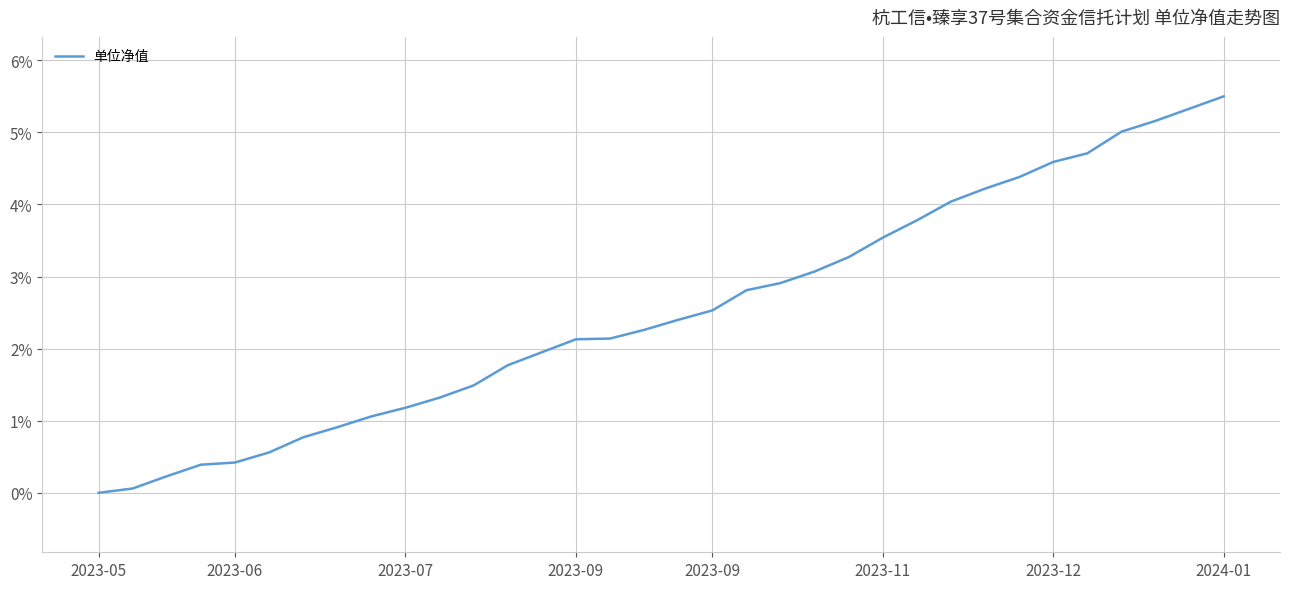

What is the sum of all values?

85.9